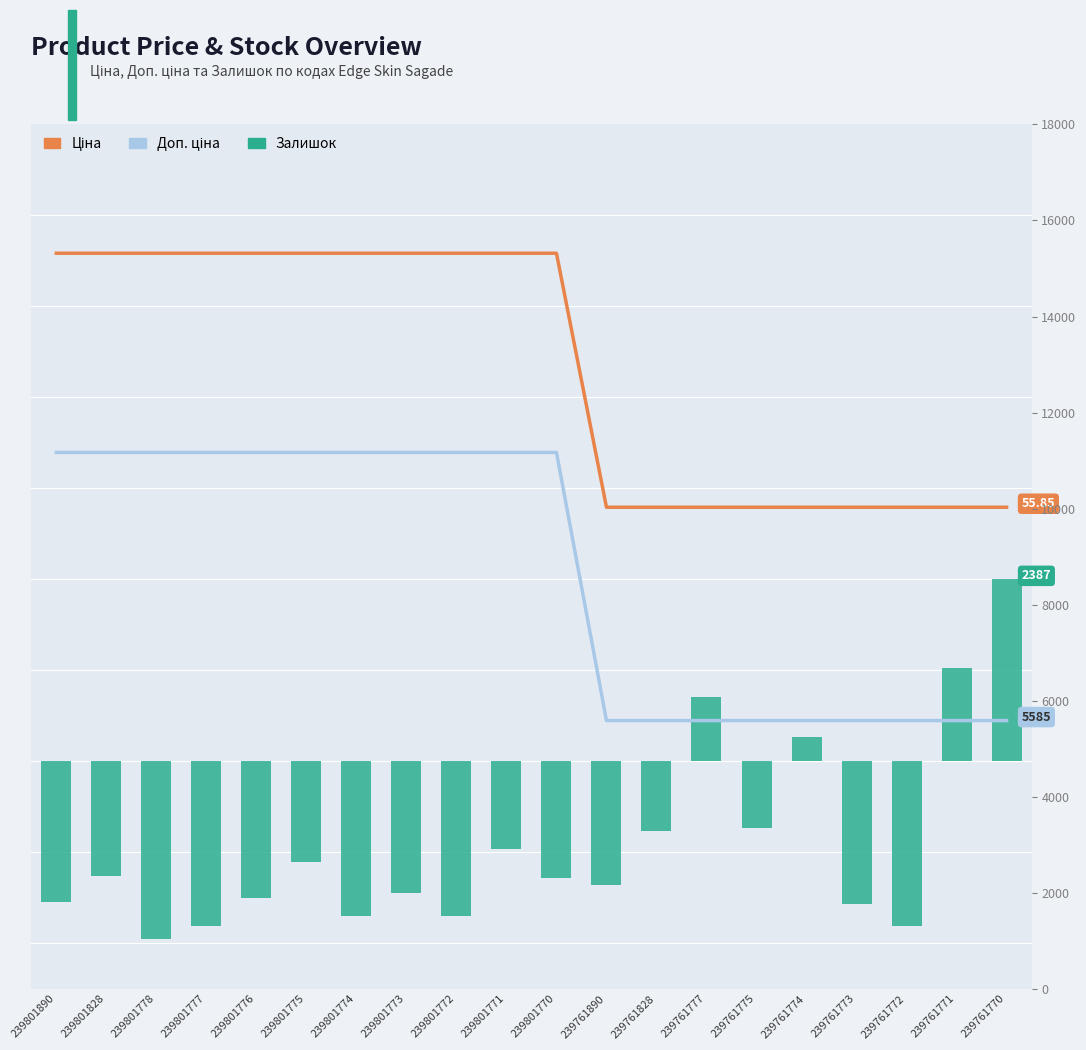

Which series has the largest total across all categories?

Доп. ціна